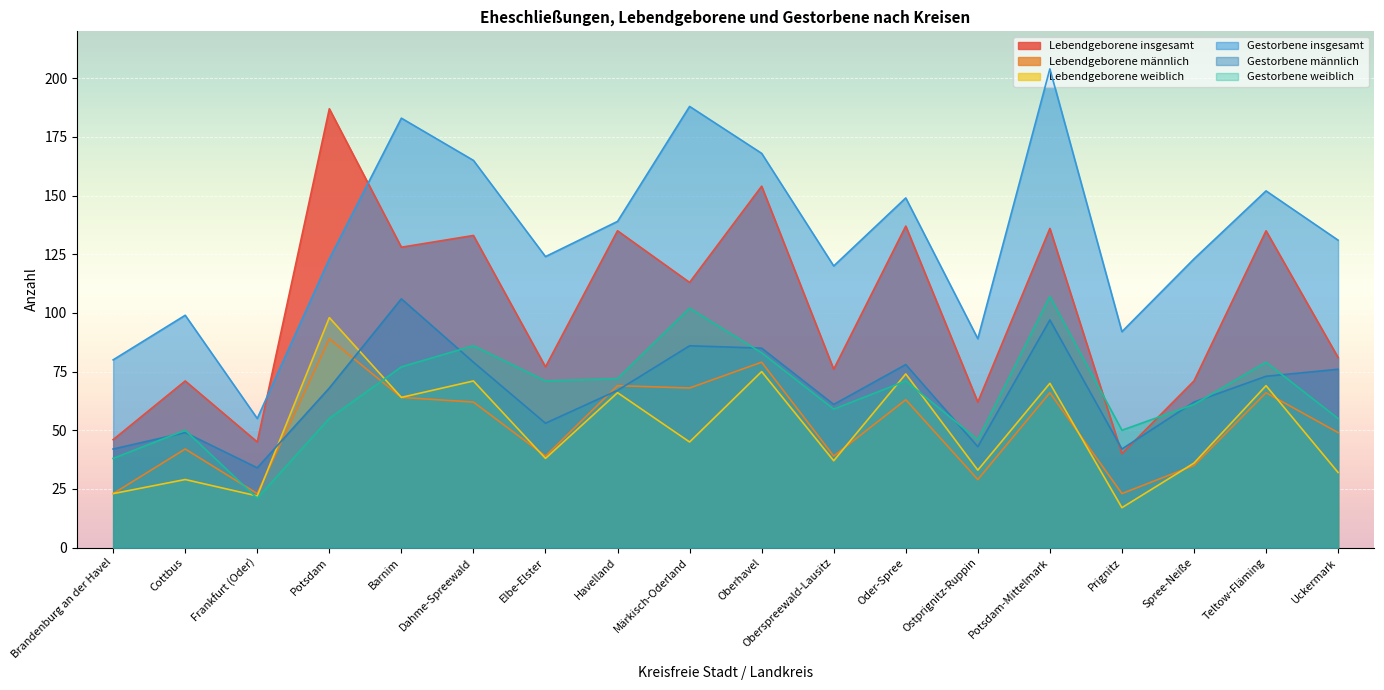

Which has a higher value, Oder-Spree or Ostprignitz-Ruppin?

Oder-Spree